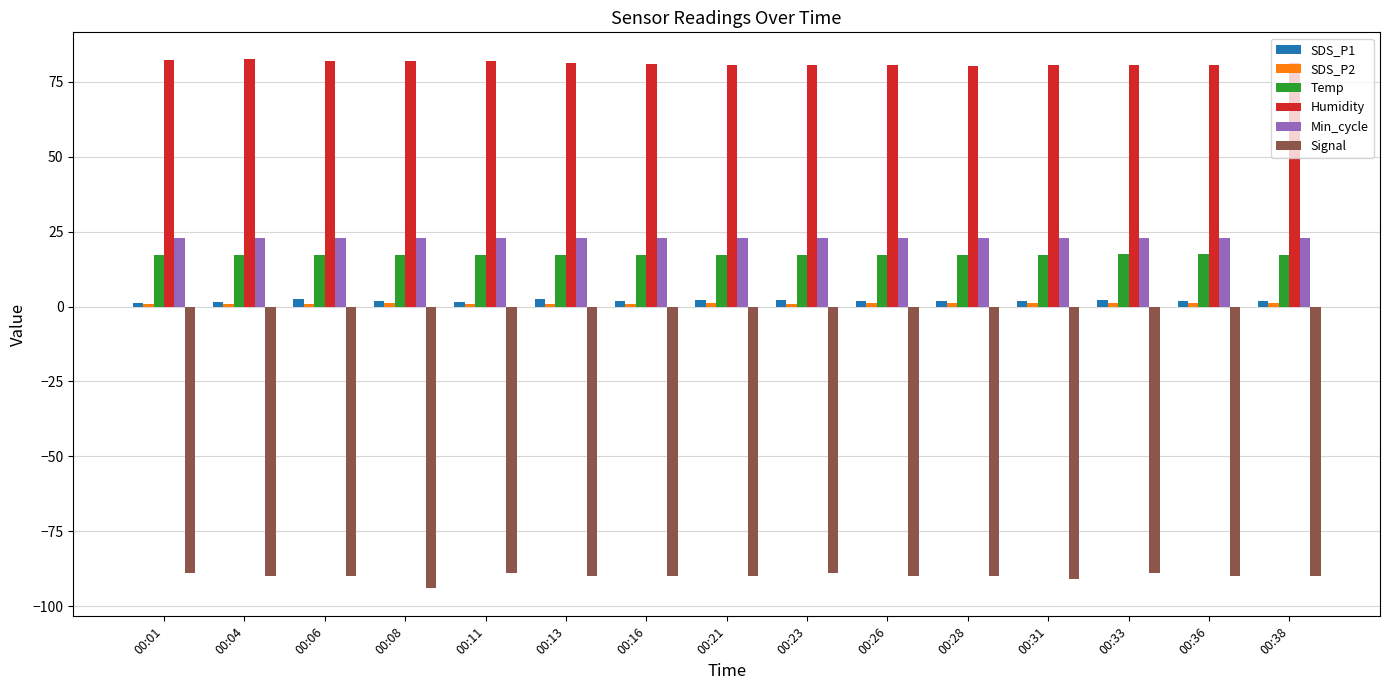

The value of Signal at 00:16 is -27.5. True or false?

False